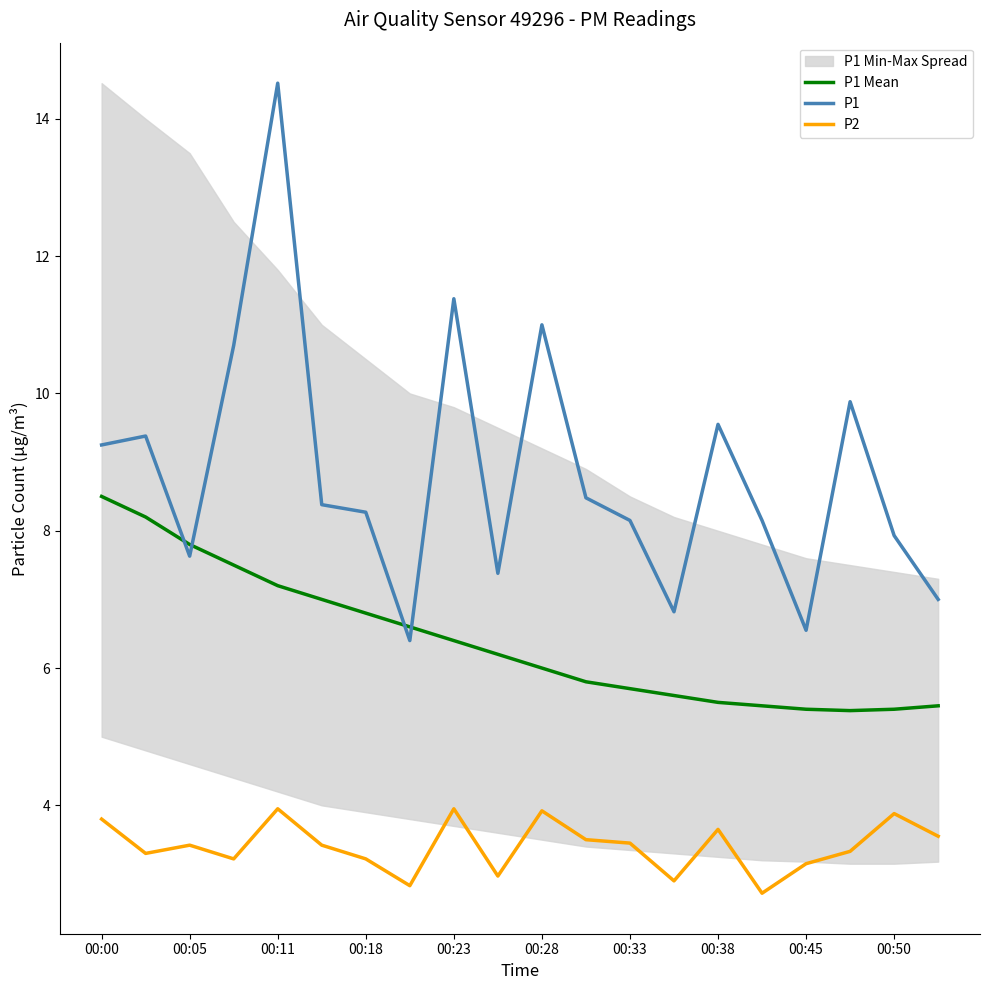

How many data points in P1 Mean are above 6?

10